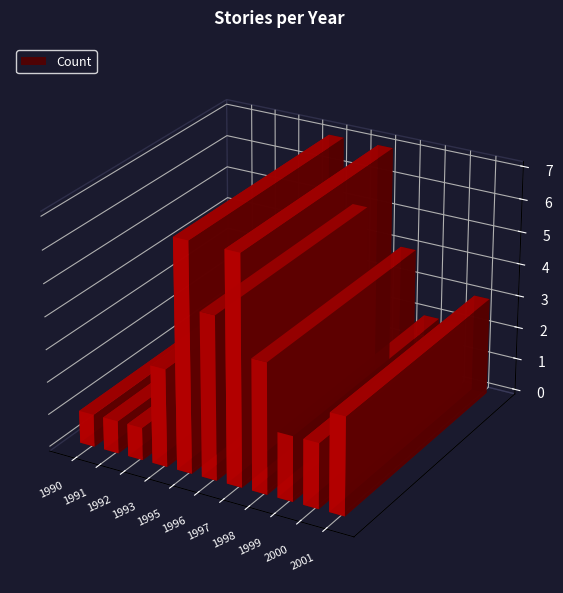

Where does the data first go above 3?

1995